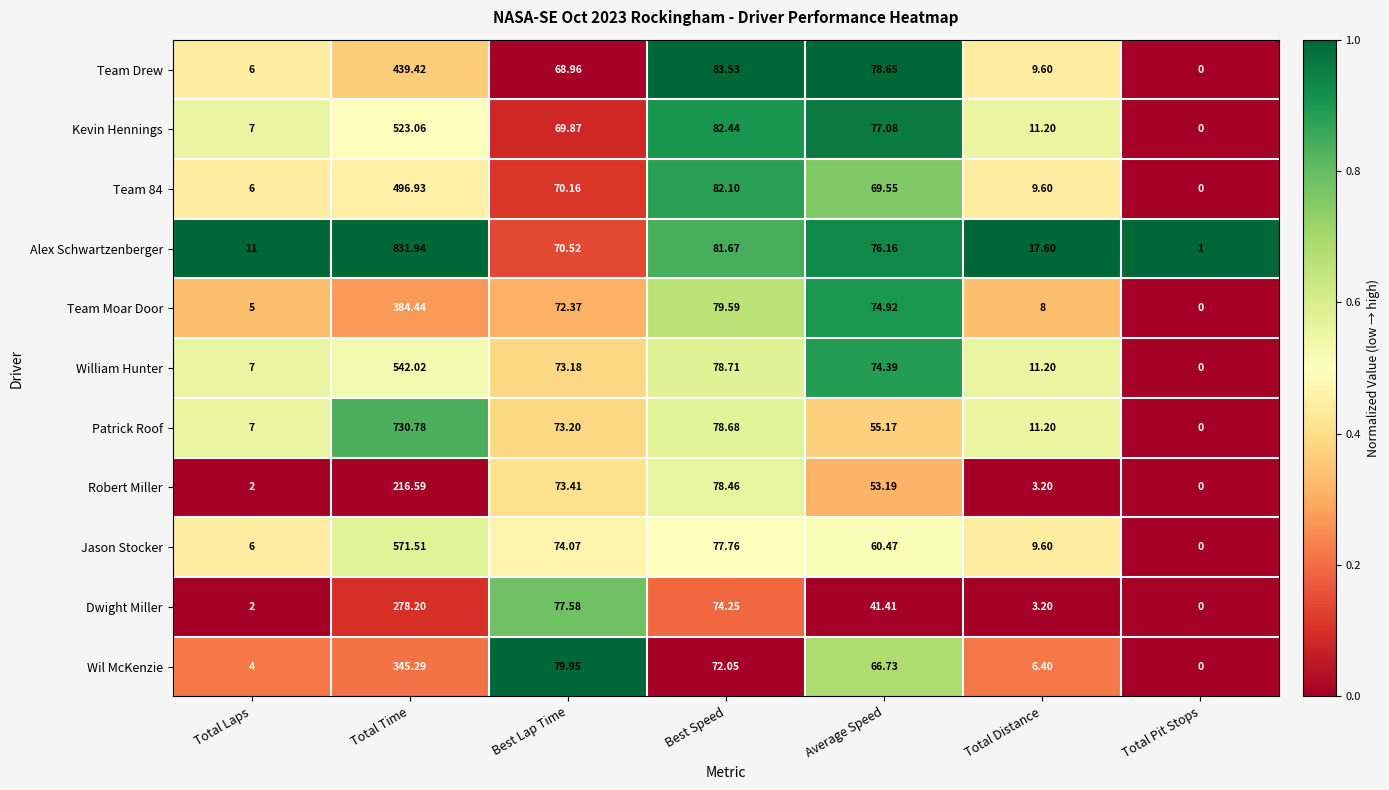

What is the spread (max minus min) of values at Best Lap Time?

11.0